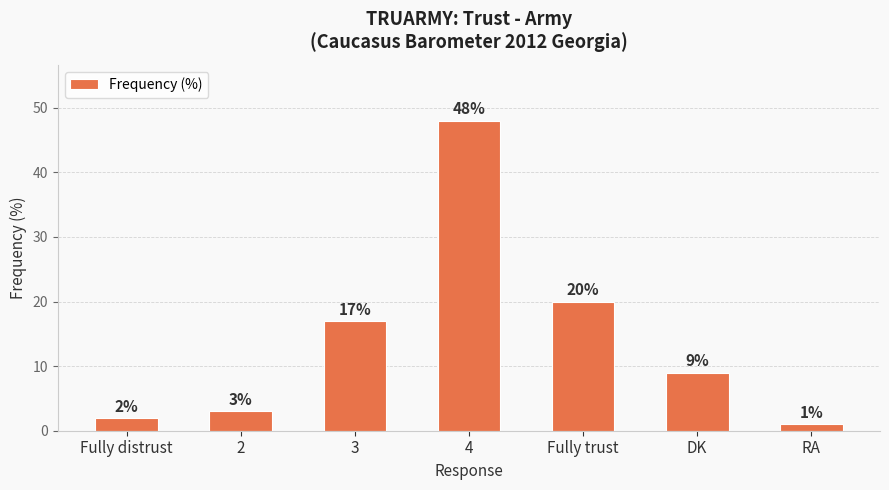

What is the label of the 6th bar from the right?

2